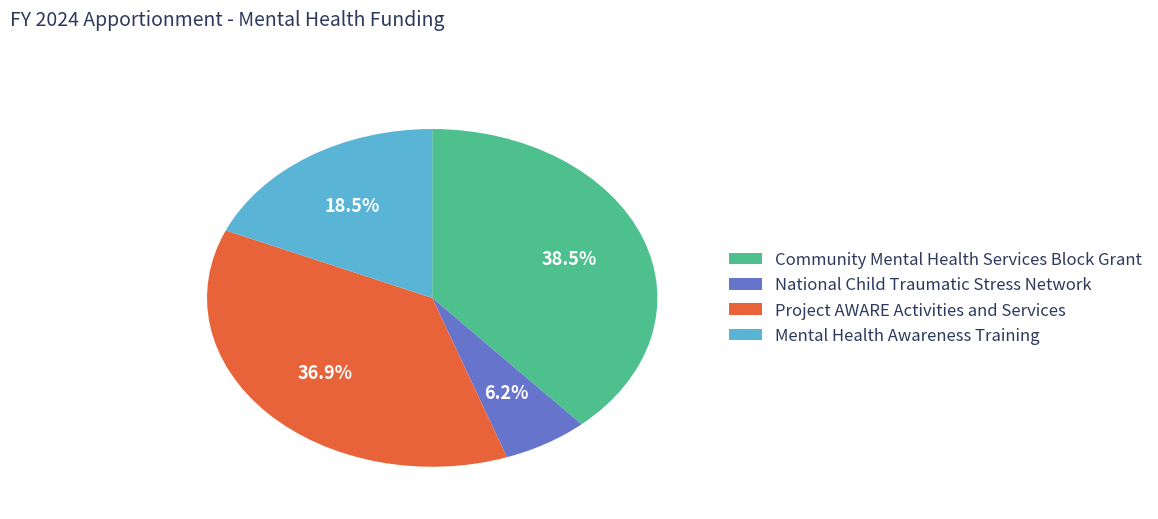

Which has a higher value, National Child Traumatic Stress Network or Mental Health Awareness Training?

Mental Health Awareness Training